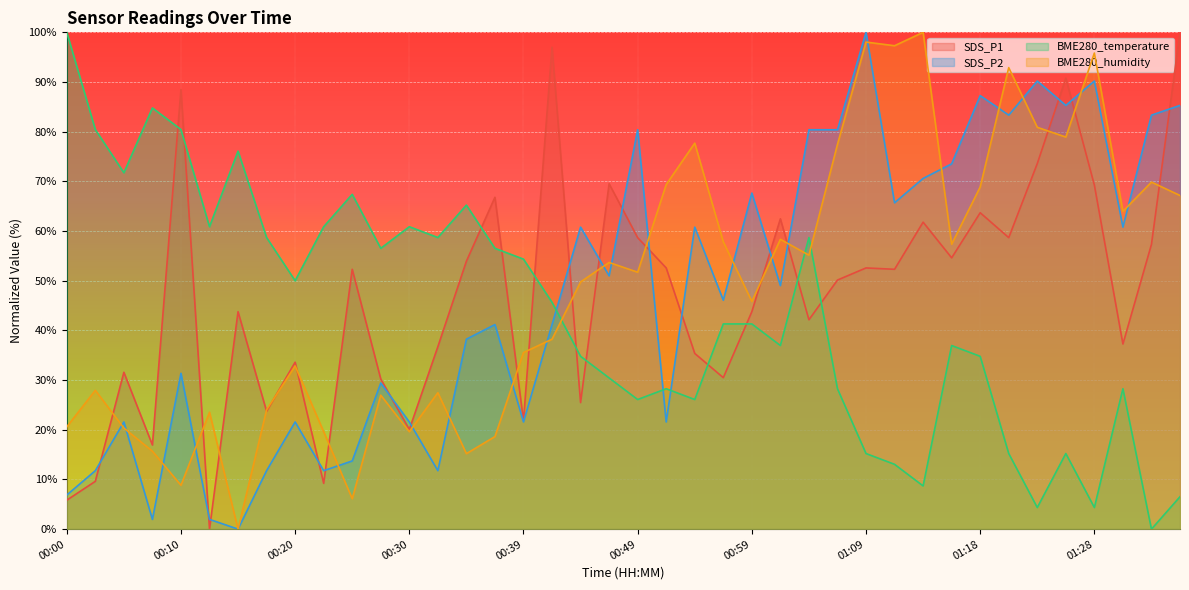

What is the spread (max minus min) of values at 01:09?

84.8